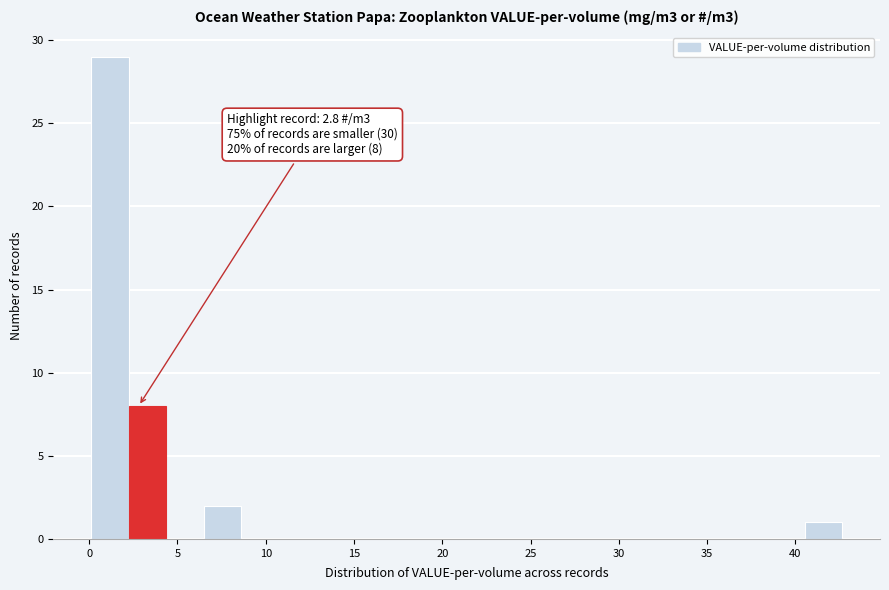

Which range on the x-axis has the tallest bar?

0.0 to 2.0